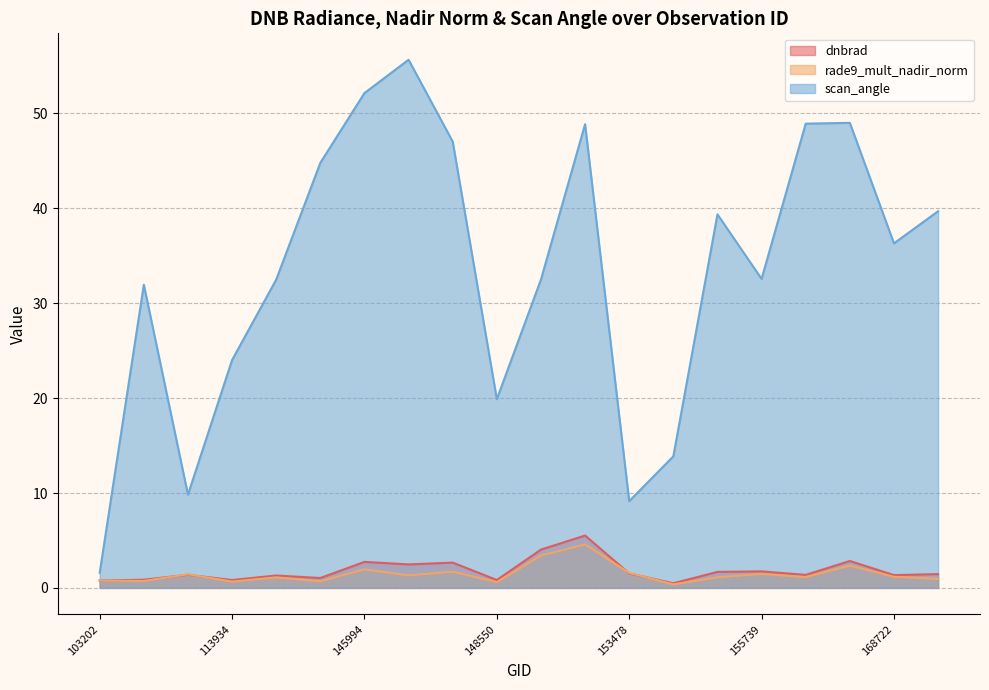

Does the chart display data point markers on the line(s)?

No